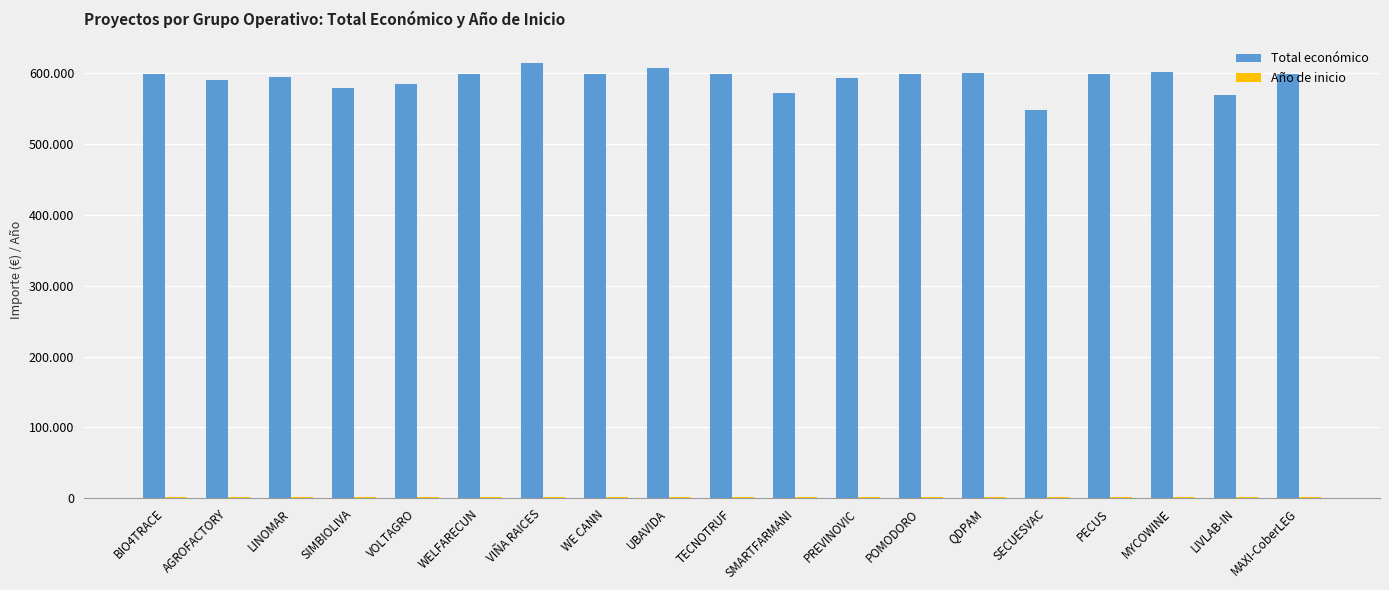

Which series has the largest total across all categories?

Total económico